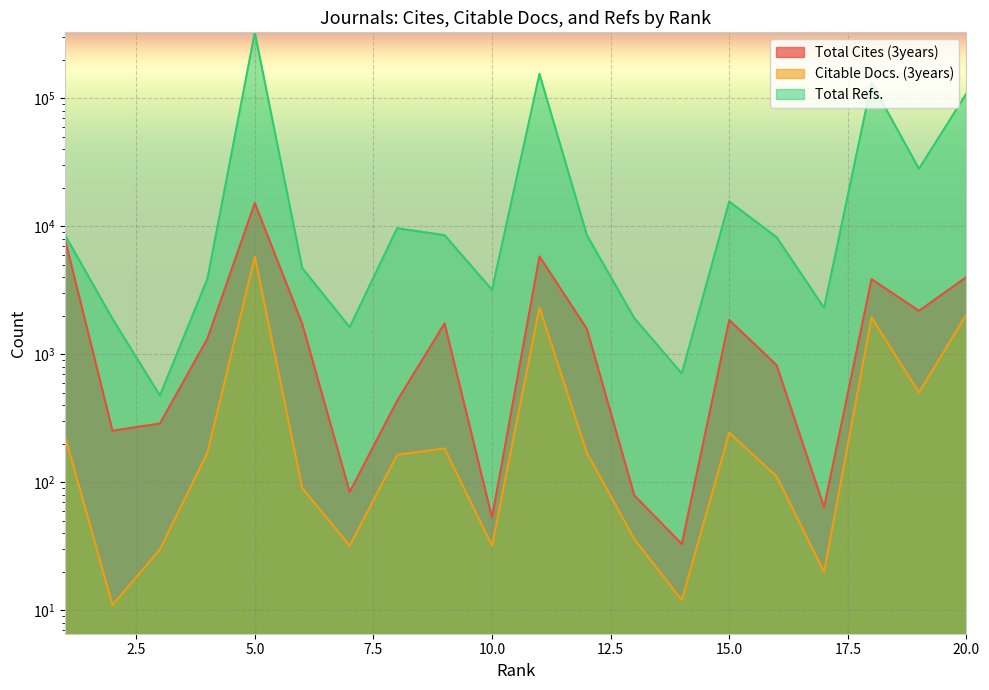

Is the value of Citable Docs. (3years) at 15 greater than the value of Total Refs. at 14?

No